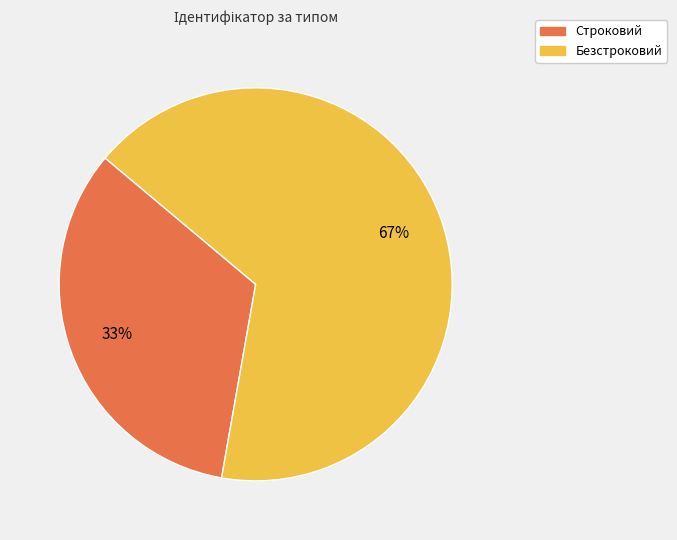

Combined, do Безстроковий and Строковий account for over 50%?

Yes